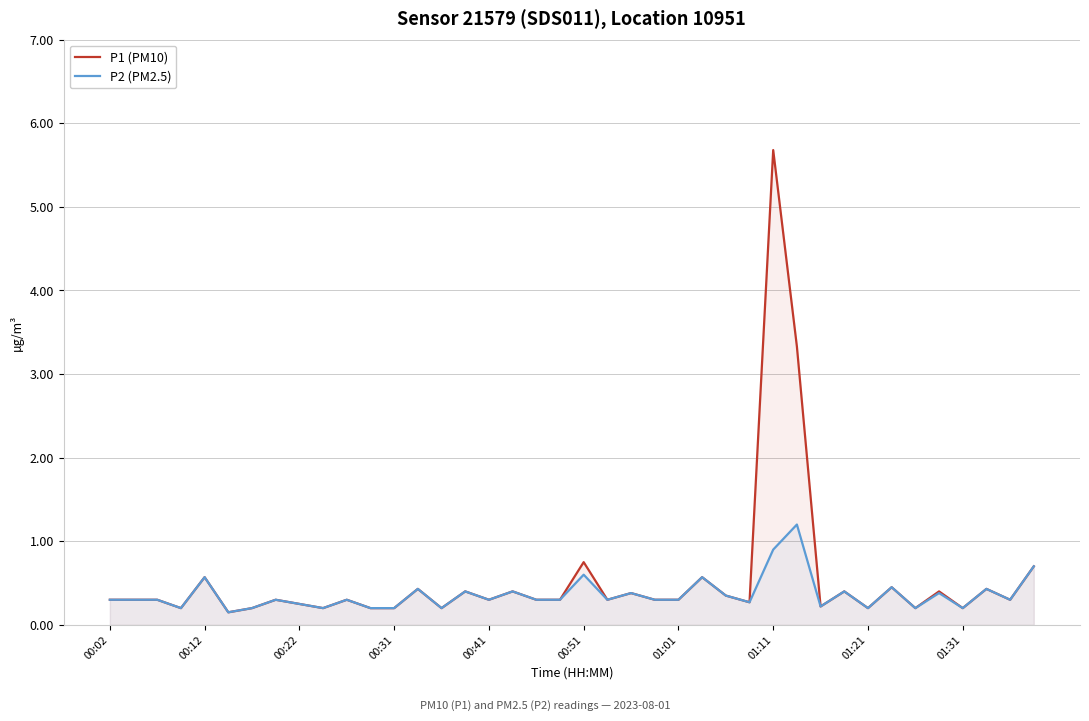

The P1 (PM10) series shows 5.7 at 01:11. True or false?

True